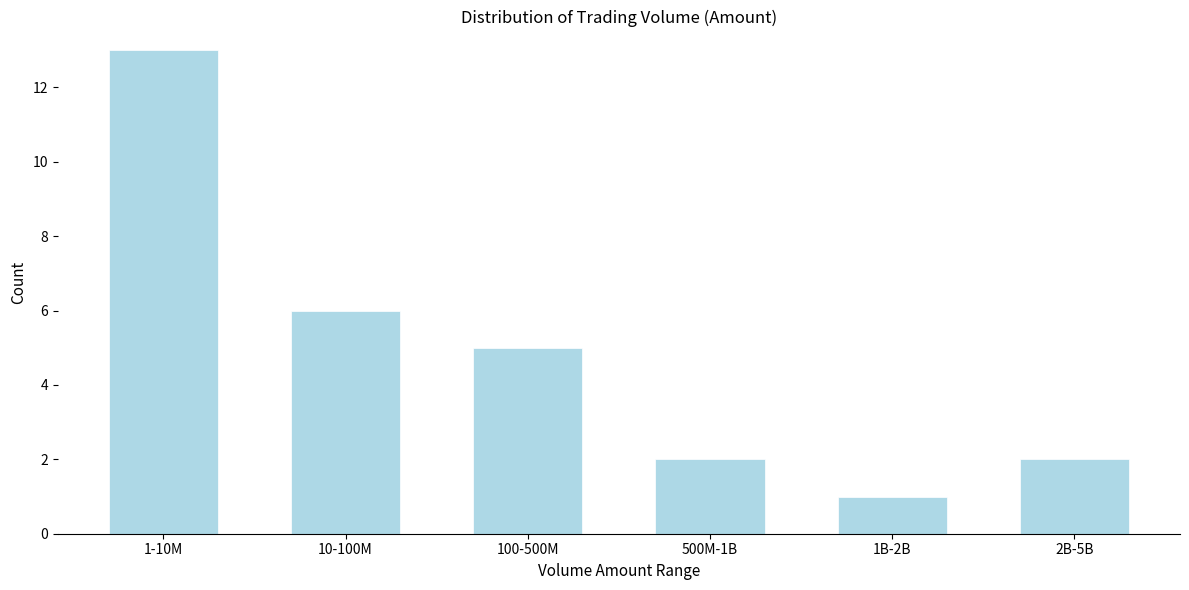

Reading left to right, what are all the values shown in this chart?

1-10M=13	10-100M=6	100-500M=5	500M-1B=2	1B-2B=1	2B-5B=2